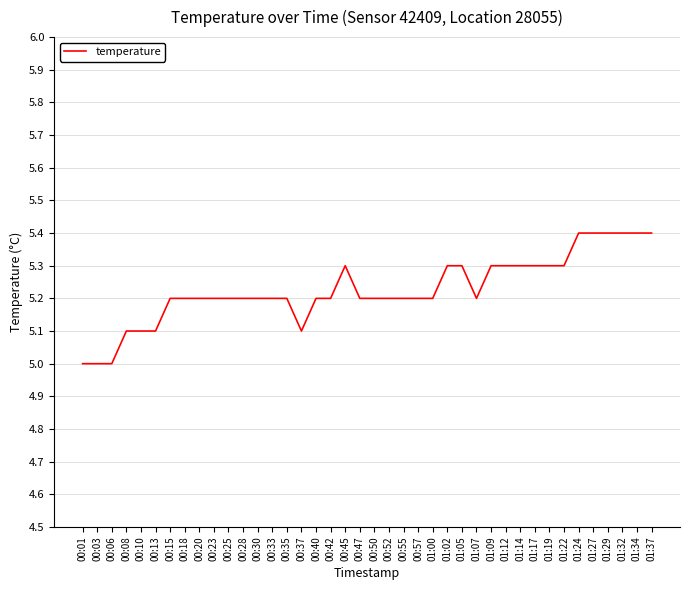

True or false: the data shows 5.1 at 00:10.

True